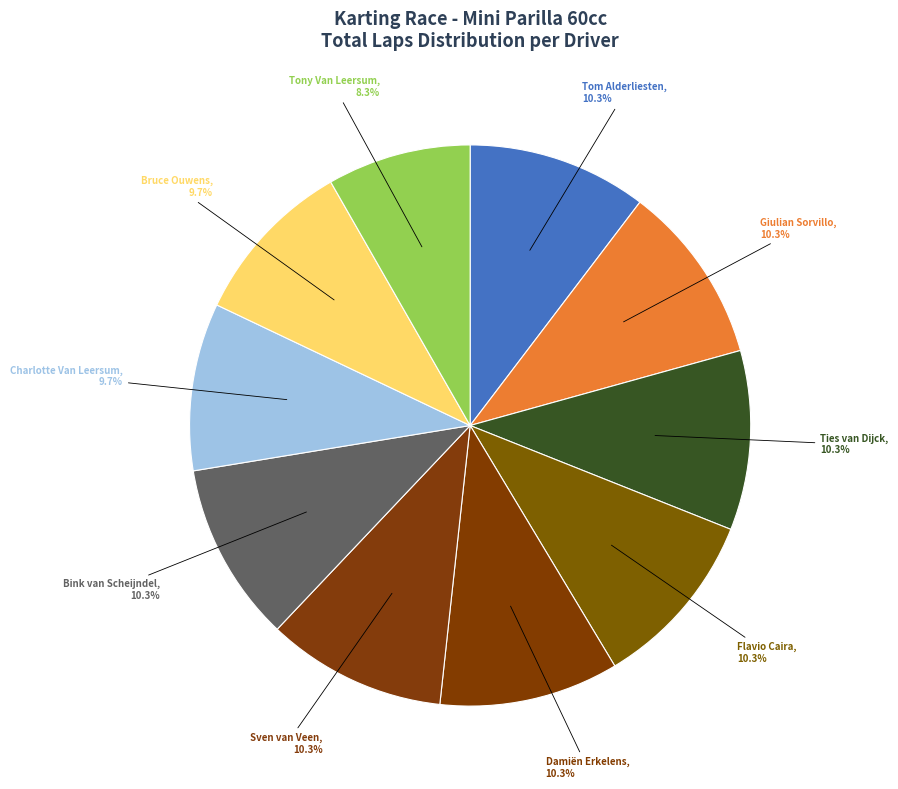

What is the ratio of the value at Bink van Scheijndel to the value at Sven van Veen?

1.0